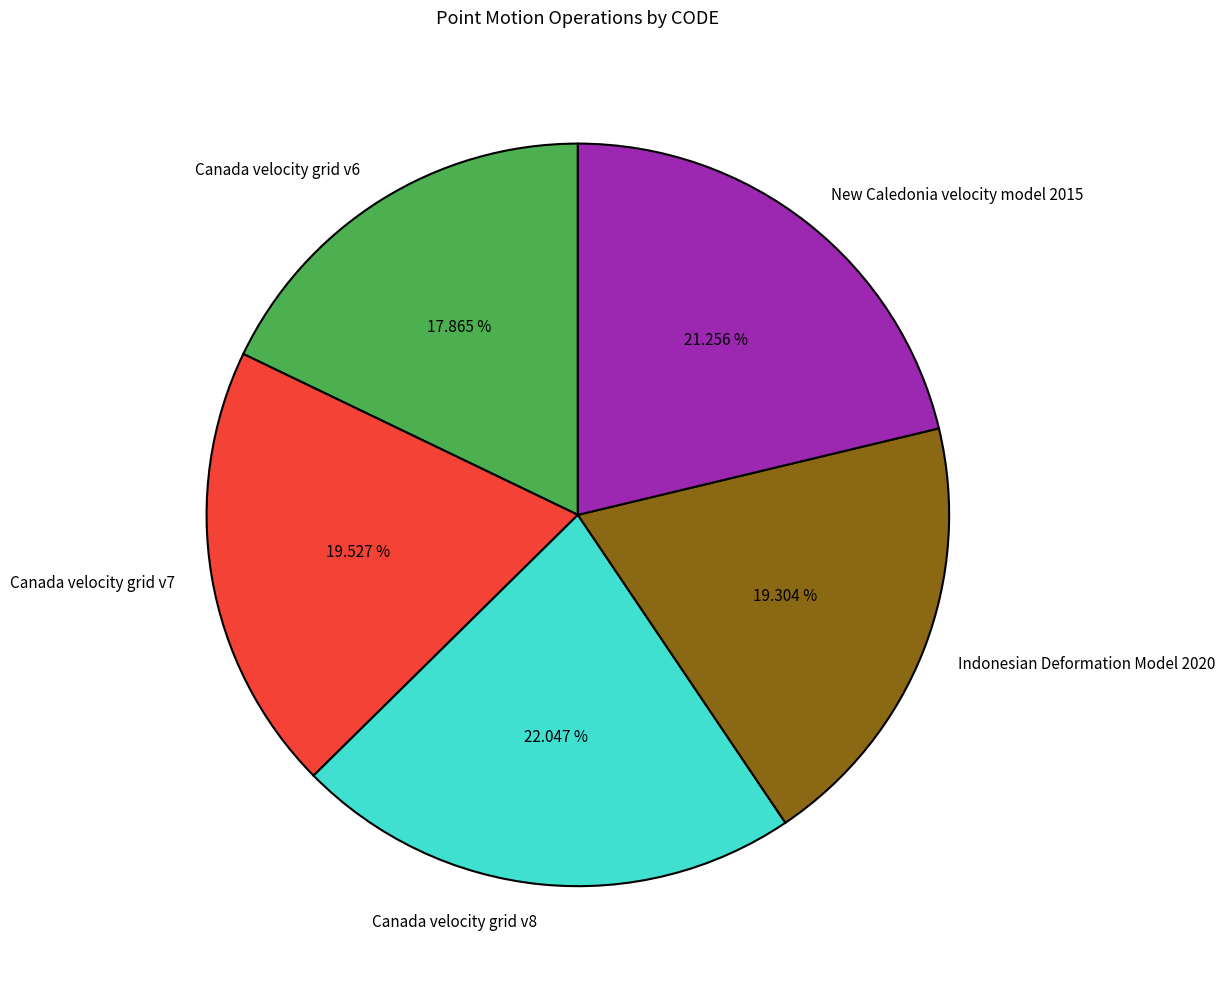

Is there a majority slice in this chart?

No